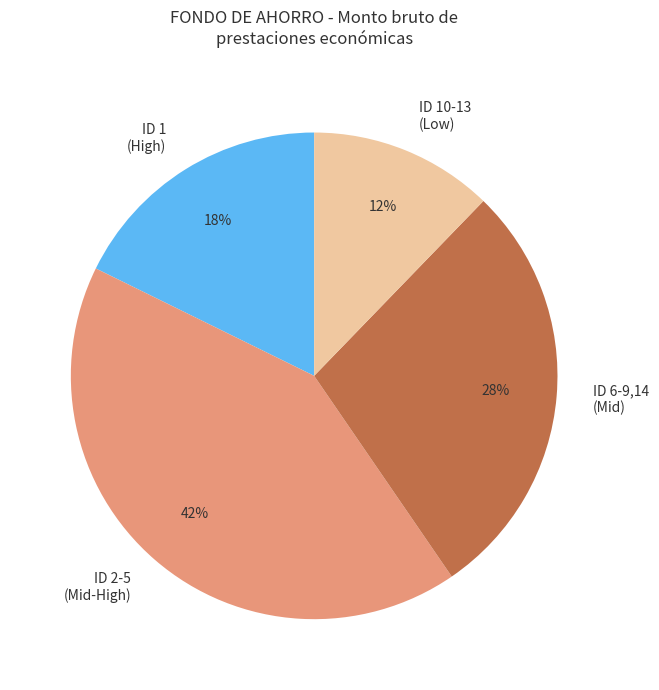

To the nearest percent, what is the average slice percentage?

25%